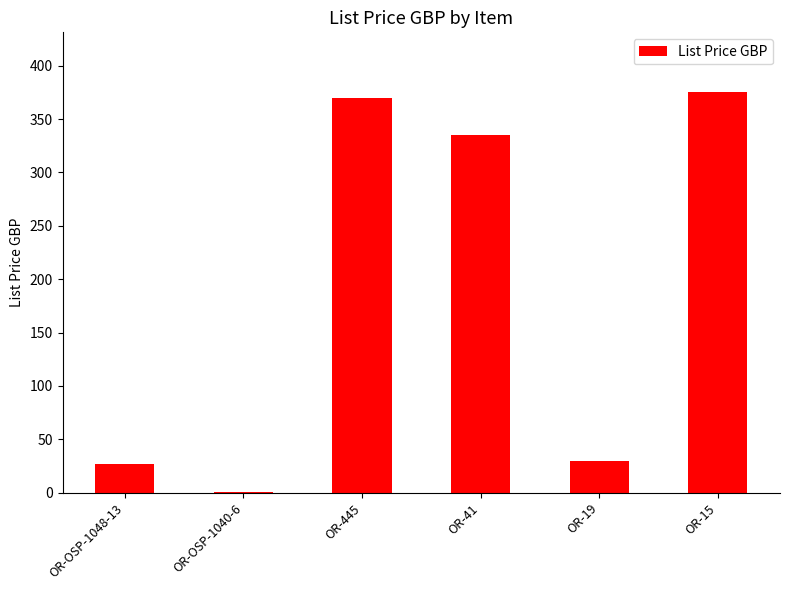

What is the sum of the values at OR-OSP-1040-6 and OR-19?

31